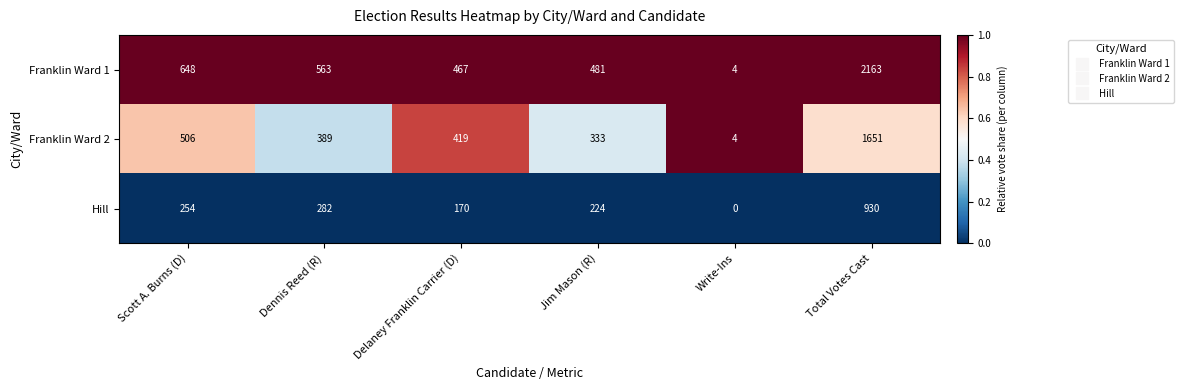

What is the difference between the maximum and minimum values in the Franklin Ward 1 series?

2159